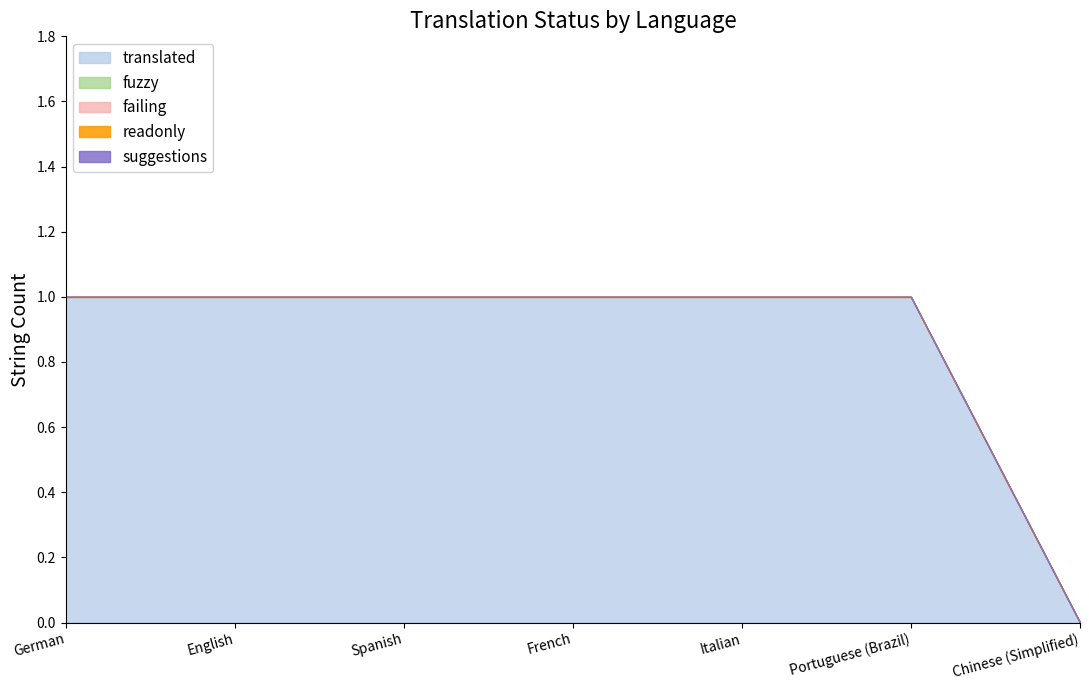

At English, list the series in order from largest to smallest.

translated, fuzzy, failing, readonly, suggestions